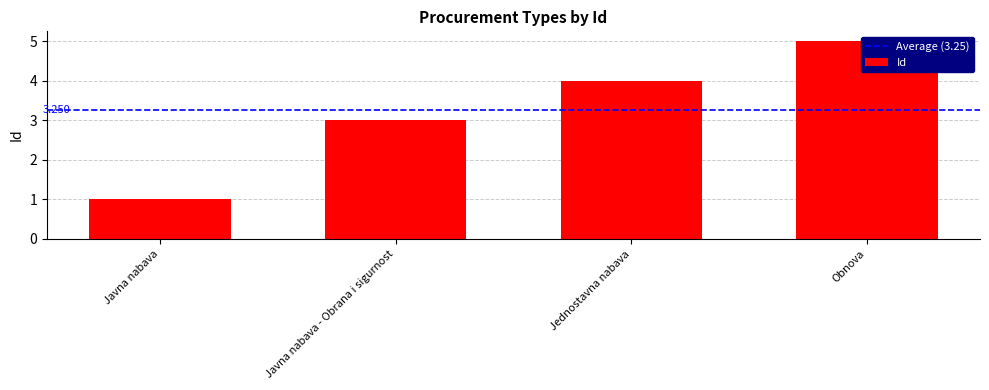

What is the sum of the values at Obnova and Javna nabava - Obrana i sigurnost?

8